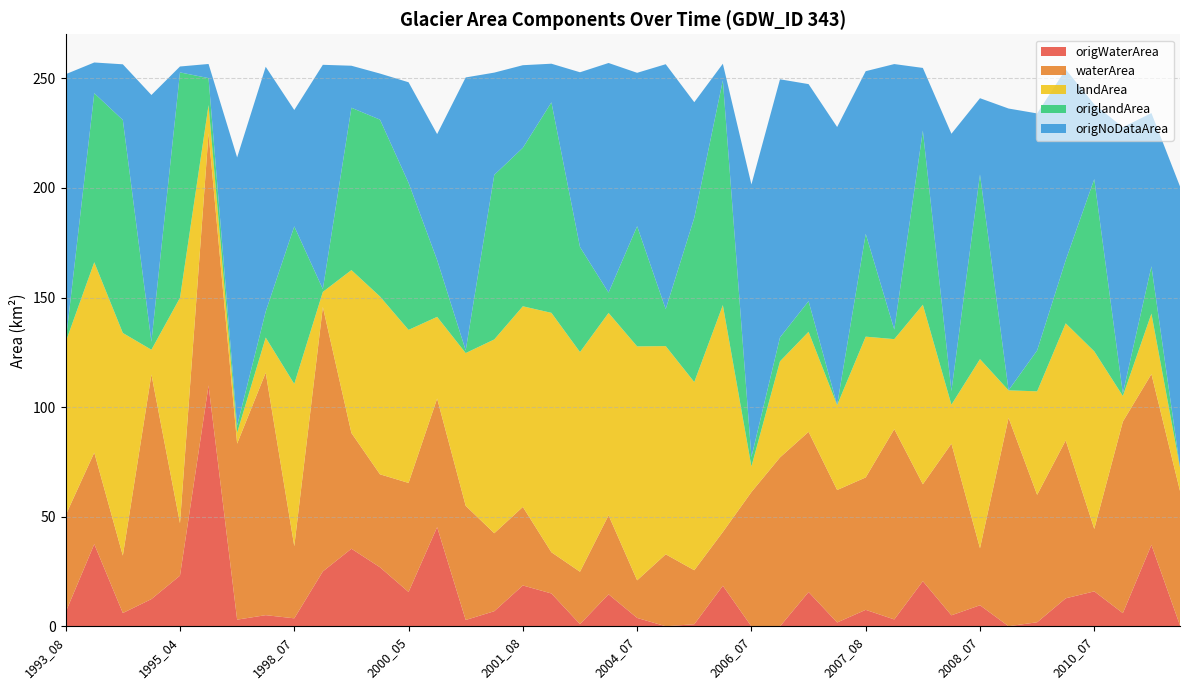

Reading left to right, what are all the values shown in this chart?

origWaterArea: 1993_08=6.5	1993_09=37.5	1994_04=6.1	1995_03=12.5	1995_04=23.2	1996_01=109.9	1996_06=3.1	1998_01=5.1	1998_07=3.7	1998_09=25.1	1999_04=35.4	1999_07=27.0	2000_05=15.7	2000_07=45.3	2001_06=2.9	2001_07=7.0	2001_08=18.7	2002_04=15.0	2002_07=1.0	2003_10=14.7	2004_07=3.9	2004_09=0.1	2005_07=1.0	2005_08=18.6	2006_07=0.0	2007_05=0.0	2007_06=15.7	2007_07=1.8	2007_08=7.6	2007_09=3.2	2008_03=20.6	2008_06=5.1	2008_07=9.7	2008_08=0.1	2009_07=1.9	2009_08=12.8	2010_07=16.0	2011_04=6.1	2011_06=37.2	2011_07=0.5
waterArea: 1993_08=44.2	1993_09=41.7	1994_04=26.2	1995_03=102.5	1995_04=23.9	1996_01=115.0	1996_06=80.3	1998_01=110.6	1998_07=32.9	1998_09=120.6	1999_04=52.8	1999_07=42.4	2000_05=49.7	2000_07=58.6	2001_06=52.1	2001_07=35.6	2001_08=35.8	2002_04=18.8	2002_07=23.9	2003_10=36.0	2004_07=17.1	2004_09=32.8	2005_07=24.6	2005_08=24.5	2006_07=61.3	2007_05=77.0	2007_06=73.1	2007_07=60.4	2007_08=60.4	2007_09=86.8	2008_03=44.2	2008_06=78.3	2008_07=26.0	2008_08=95.0	2009_07=58.1	2009_08=72.0	2010_07=28.5	2011_04=87.3	2011_06=77.9	2011_07=61.4
landArea: 1993_08=79.0	1993_09=86.8	1994_04=101.5	1995_03=11.3	1995_04=102.8	1996_01=12.8	1996_06=5.0	1998_01=16.0	1998_07=74.0	1998_09=6.9	1999_04=74.3	1999_07=81.1	2000_05=69.8	2000_07=37.3	2001_06=69.7	2001_07=88.4	2001_08=91.5	2002_04=109.2	2002_07=100.2	2003_10=92.3	2004_07=106.7	2004_09=95.0	2005_07=85.8	2005_08=103.5	2006_07=11.7	2007_05=43.8	2007_06=45.6	2007_07=38.7	2007_08=64.2	2007_09=41.0	2008_03=81.9	2008_06=17.8	2008_07=86.3	2008_08=12.6	2009_07=47.2	2009_08=53.4	2010_07=81.0	2011_04=11.7	2011_06=27.6	2011_07=10.7
origlandArea: 1993_08=0.1	1993_09=77.1	1994_04=97.1	1995_03=3.6	1995_04=102.8	1996_01=12.3	1996_06=3.3	1998_01=11.8	1998_07=71.9	1998_09=1.3	1999_04=74.0	1999_07=80.7	2000_05=67.1	2000_07=25.9	2001_06=1.2	2001_07=75.0	2001_08=72.3	2002_04=96.0	2002_07=47.9	2003_10=9.3	2004_07=54.8	2004_09=16.9	2005_07=74.9	2005_08=102.5	2006_07=4.3	2007_05=10.9	2007_06=14.0	2007_07=0.1	2007_08=46.9	2007_09=4.4	2008_03=79.4	2008_06=6.2	2008_07=84.2	2008_08=0.0	2009_07=18.7	2009_08=28.8	2010_07=78.6	2011_04=1.2	2011_06=21.6	2011_07=0.0
origNoDataArea: 1993_08=122.0	1993_09=14.0	1994_04=25.4	1995_03=112.5	1995_04=2.7	1996_01=6.5	1996_06=122.3	1998_01=111.6	1998_07=53.1	1998_09=102.3	1999_04=19.2	1999_07=21.0	2000_05=45.9	2000_07=57.4	2001_06=124.5	2001_07=46.6	2001_08=37.7	2002_04=17.6	2002_07=79.7	2003_10=104.7	2004_07=70.0	2004_09=111.7	2005_07=52.7	2005_08=7.6	2006_07=124.3	2007_05=117.7	2007_06=99.0	2007_07=126.8	2007_08=74.2	2007_09=121.1	2008_03=28.6	2008_06=117.3	2008_07=34.8	2008_08=128.5	2009_07=108.1	2009_08=87.0	2010_07=34.1	2011_04=121.4	2011_06=69.9	2011_07=128.2